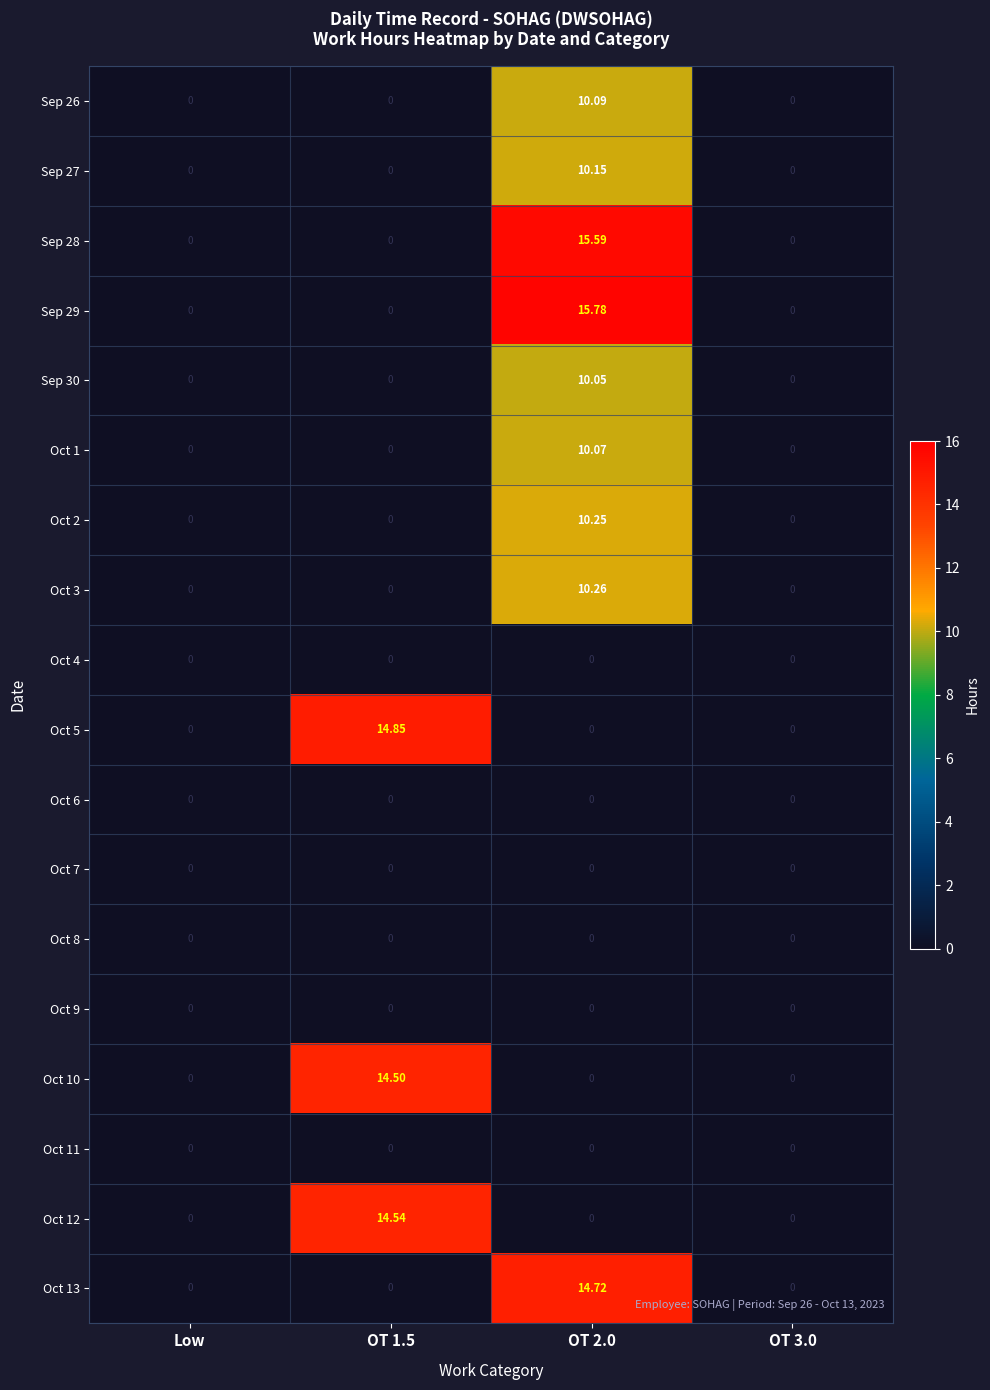

How many categories are shown in the chart?

4